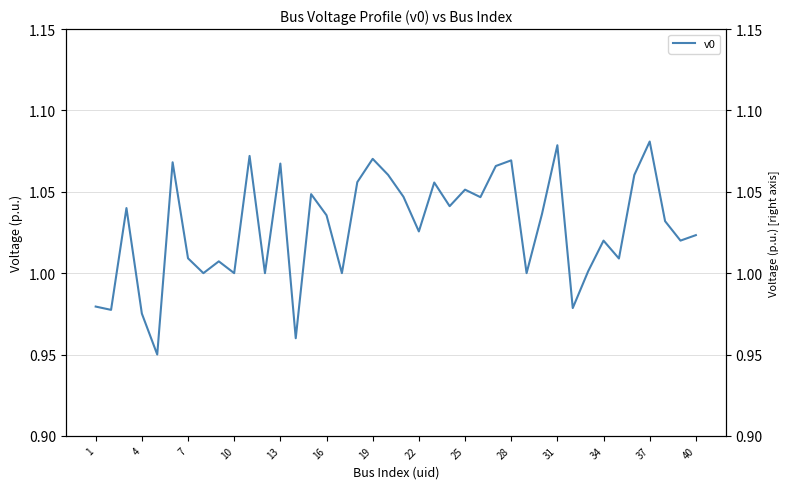

What is the greatest value displayed?

1.1